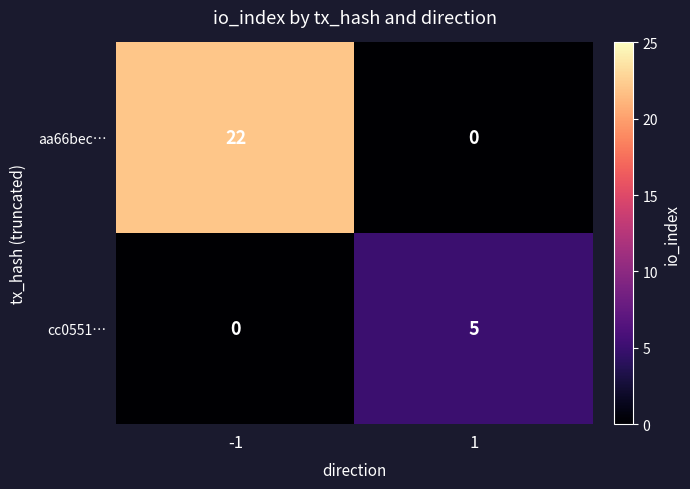

What is the difference between the highest and lowest values at 1?

5